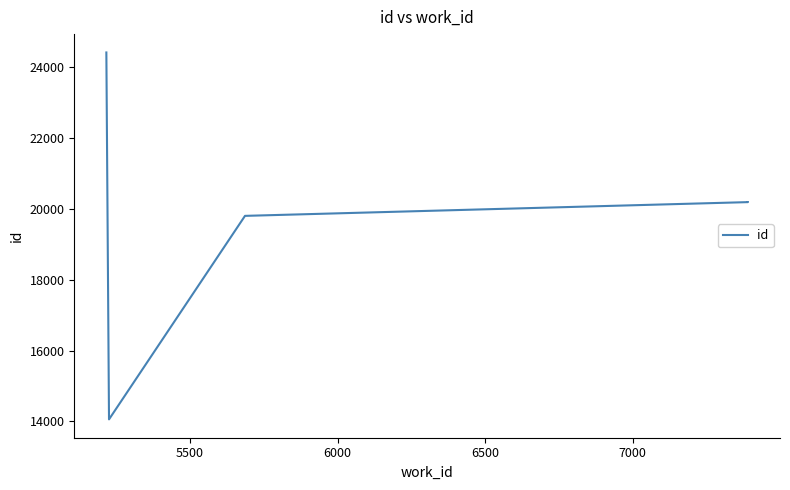

True or false: the data has more than 1 interior local peaks.

False